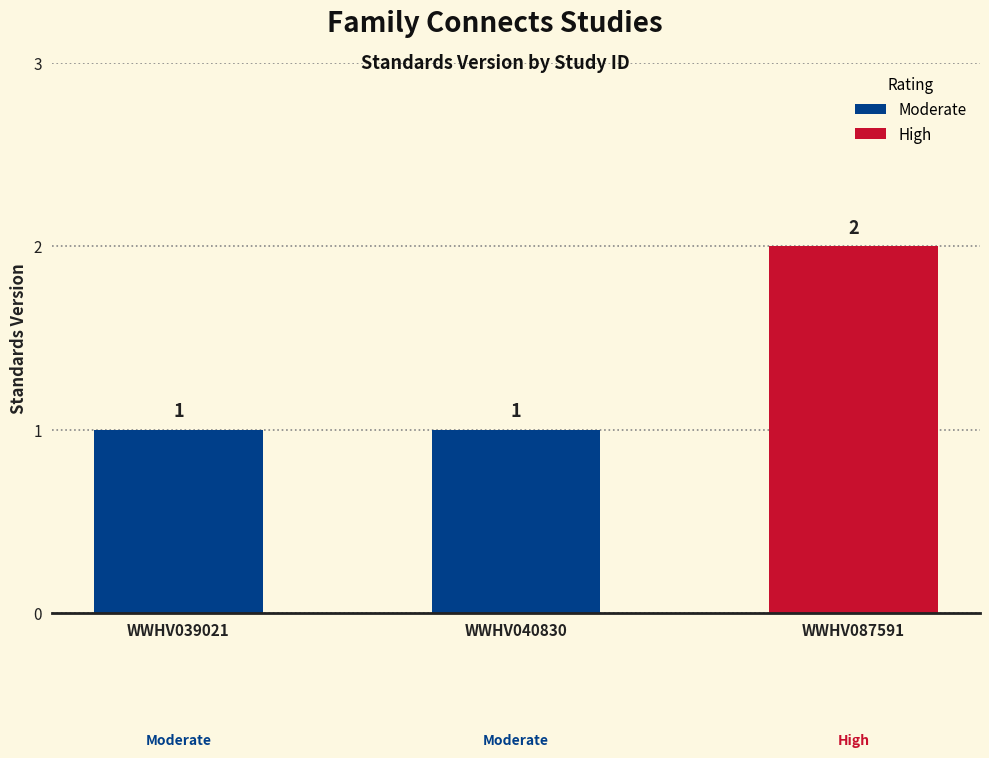

Reading right to left, what are all the values shown in this chart?

2	1	1